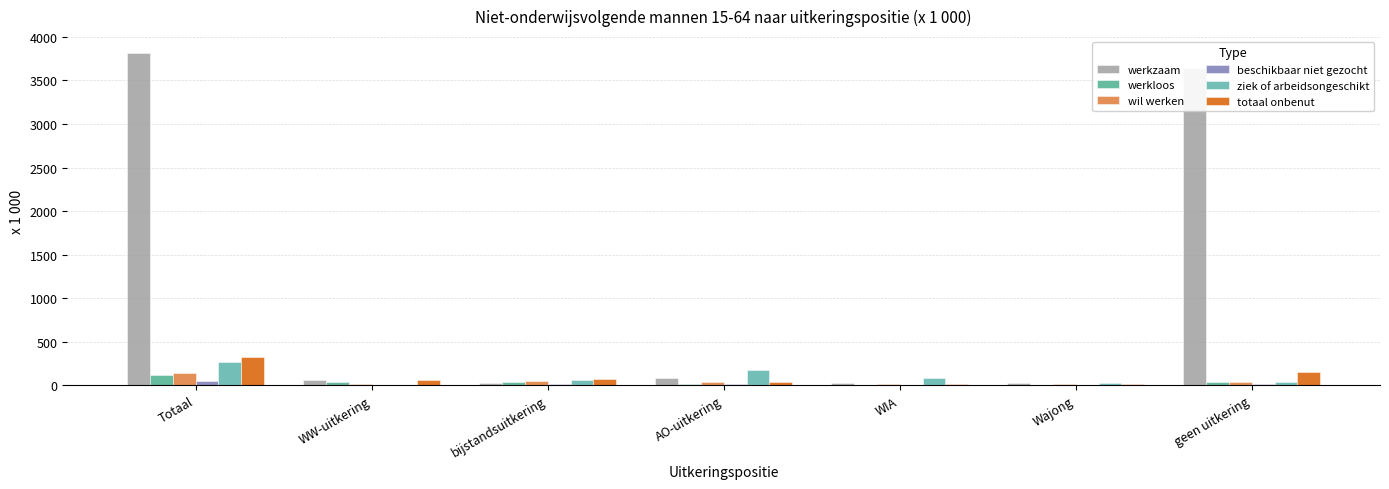

What is the sum of the totaal onbenut values at bijstandsuitkering and AO-uitkering?

111